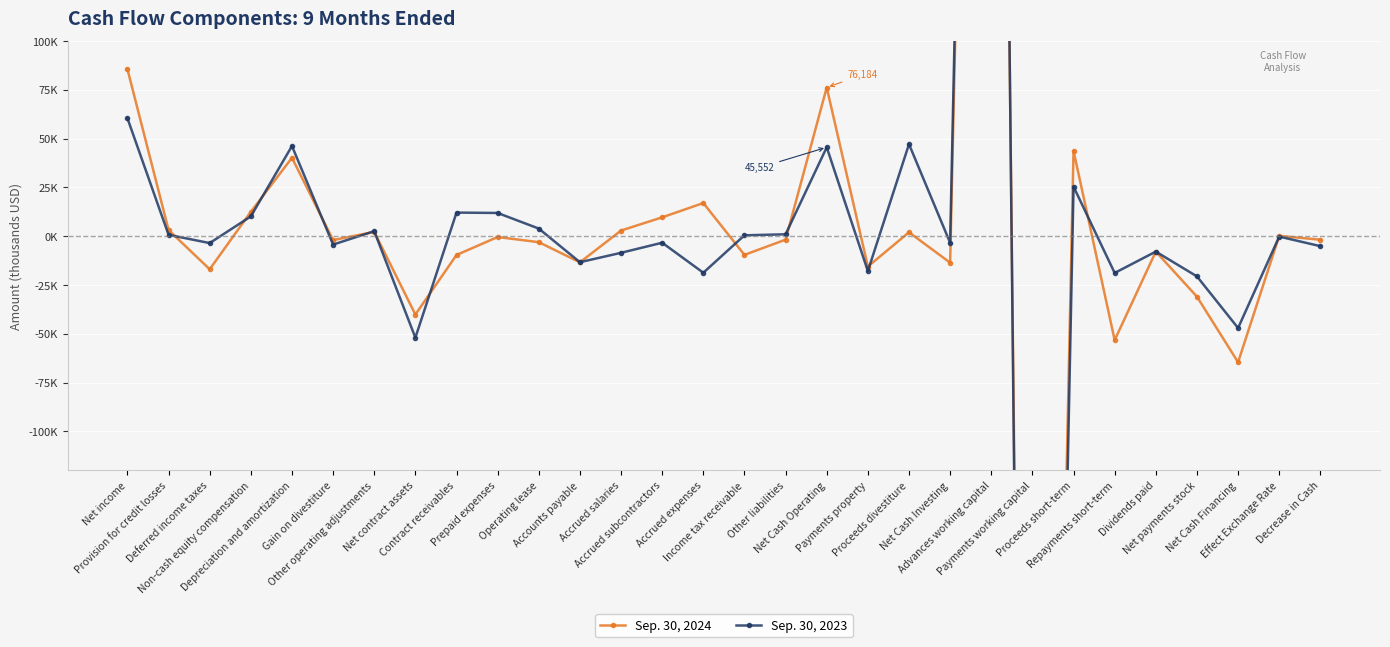

True or false: Sep. 30, 2023 has more than 0 interior local peaks.

True